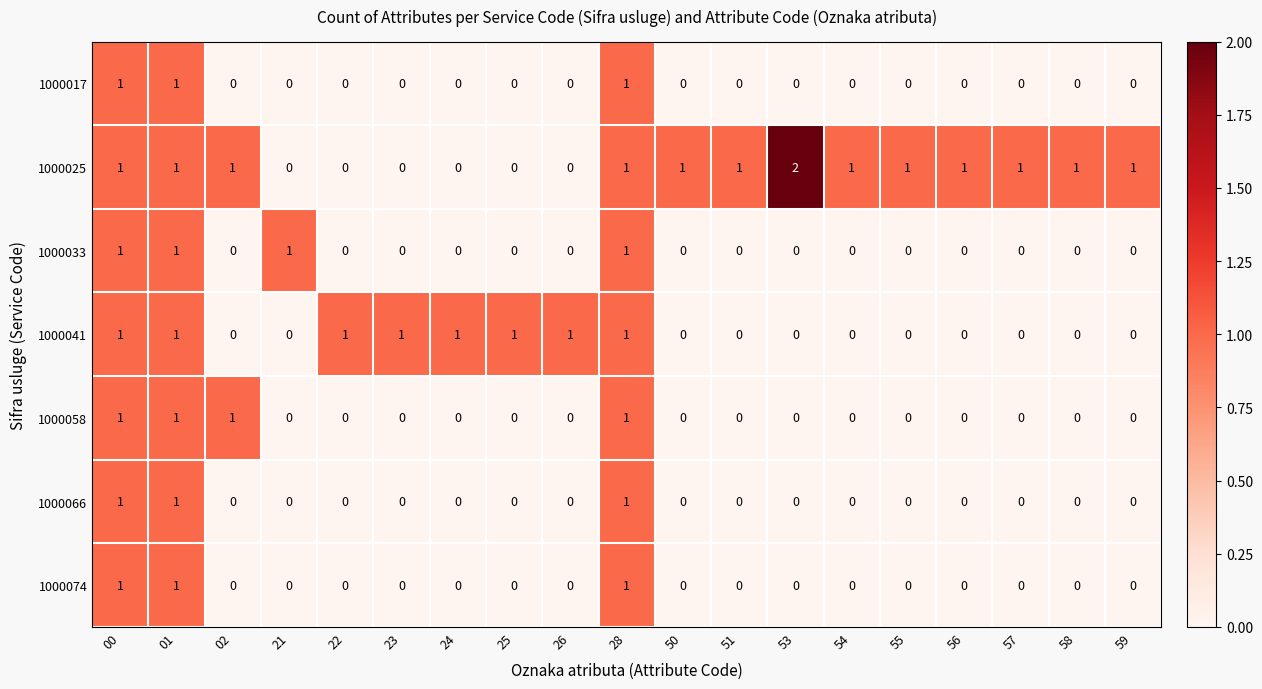

Which series has the largest range (max minus min)?

1000025